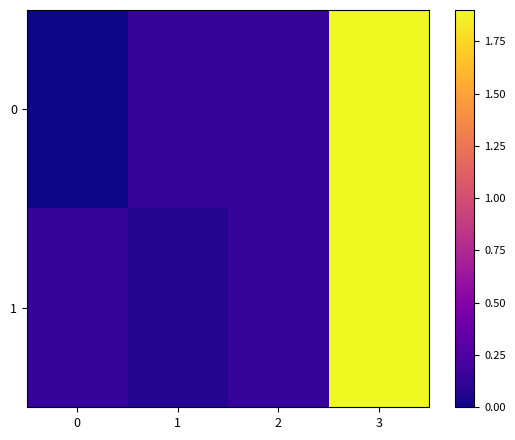

Which series changed the most between 1 and 2?

1